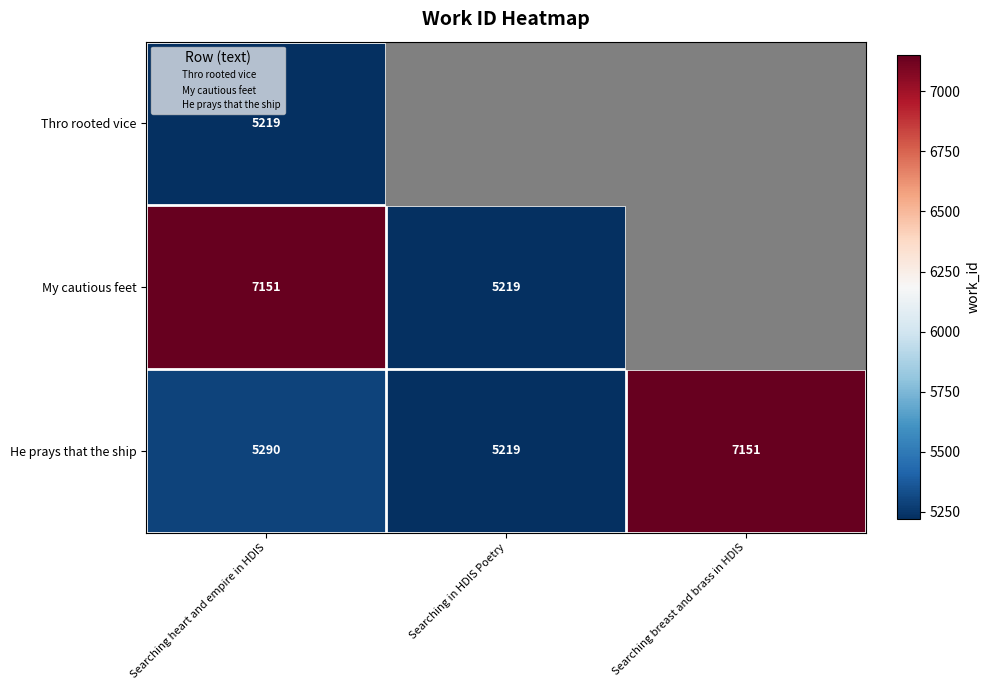

How many My cautious feet values are between 5219 and 7151?

2